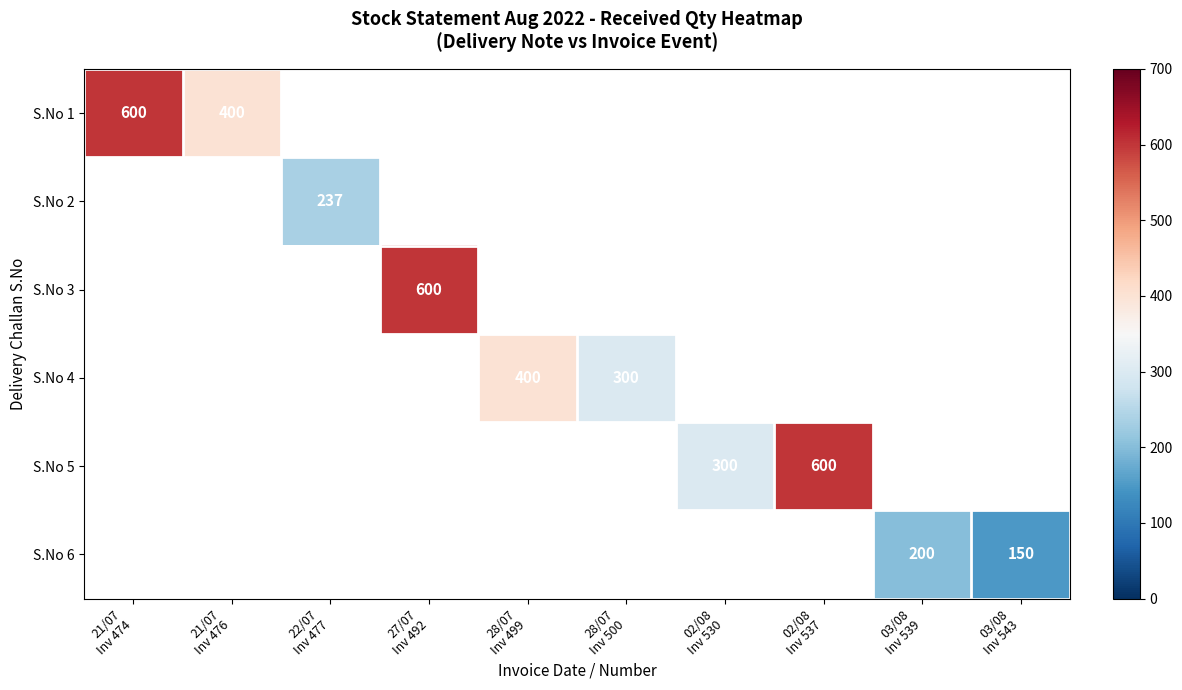

Which has a higher value, 21/07
Inv 476 or 28/07
Inv 499?

28/07
Inv 499